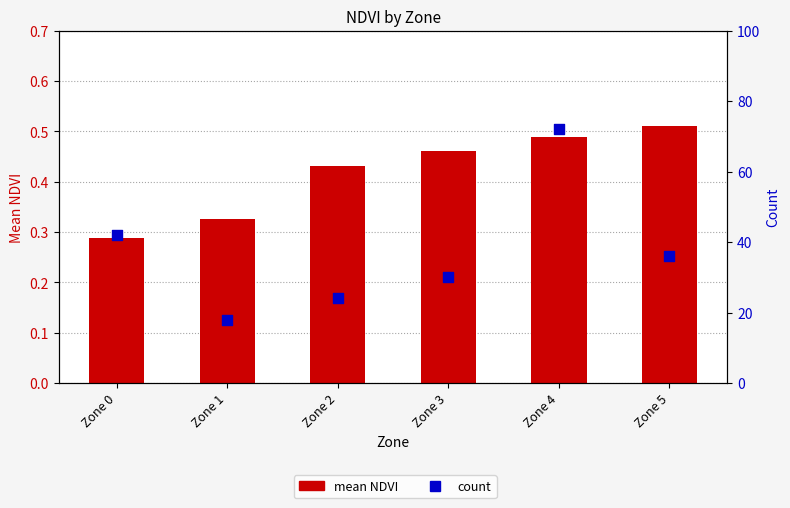

Which series has the largest total across all categories?

count